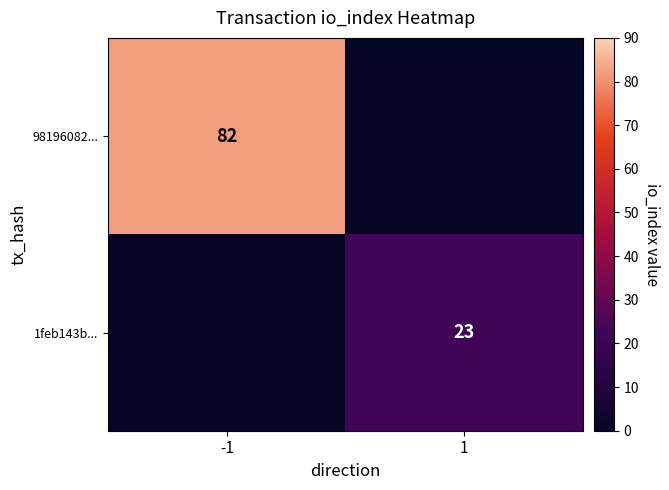

The value of 1feb143b... at 1 is 15. True or false?

False